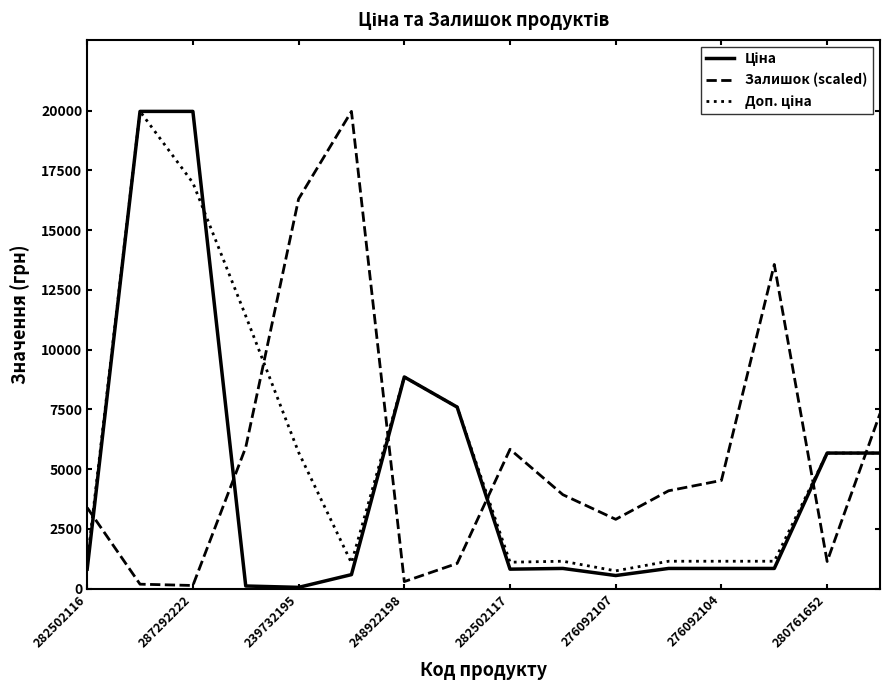

What is the maximum value shown in the chart?

19964.2